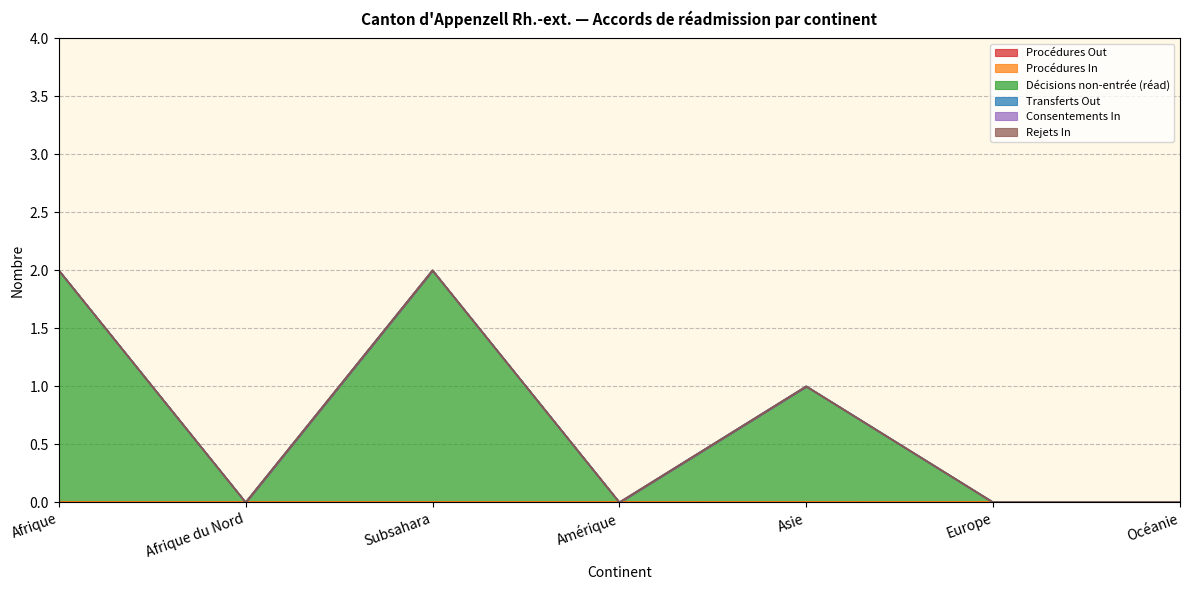

True or false: Procédures Out and Décisions non-entrée (réad) intersect in this chart.

False